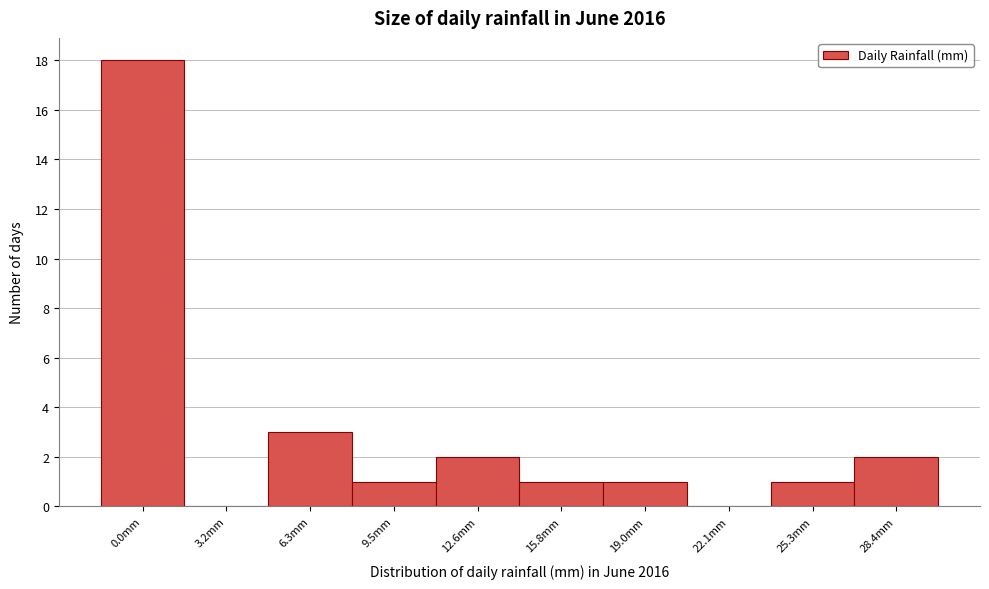

Reading left to right, what are all the values shown in this chart?

0.0mm=18	3.2mm=0	6.3mm=3	9.5mm=1	12.6mm=2	15.8mm=1	19.0mm=1	22.1mm=0	25.3mm=1	28.4mm=2